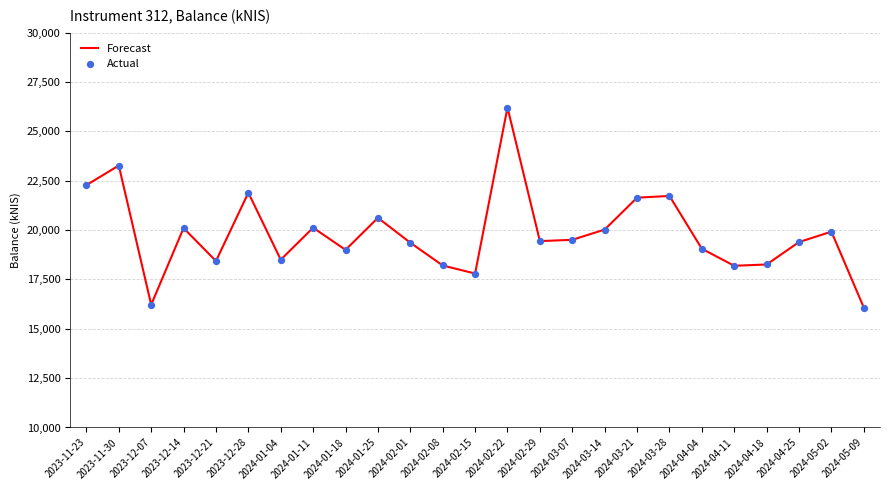

Is it true that the value at 2024-03-14 is 26047.3?

False